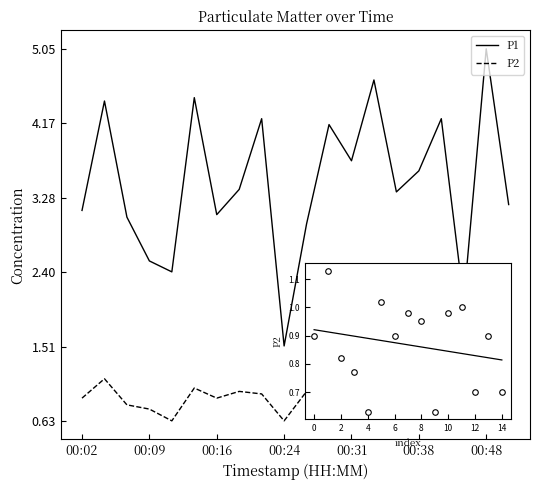

Which series has the largest total across all categories?

P1